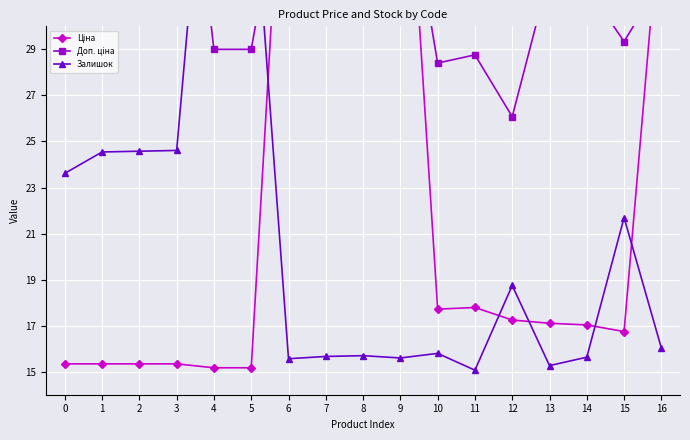

At how many categories does at least one series exceed 34?

11